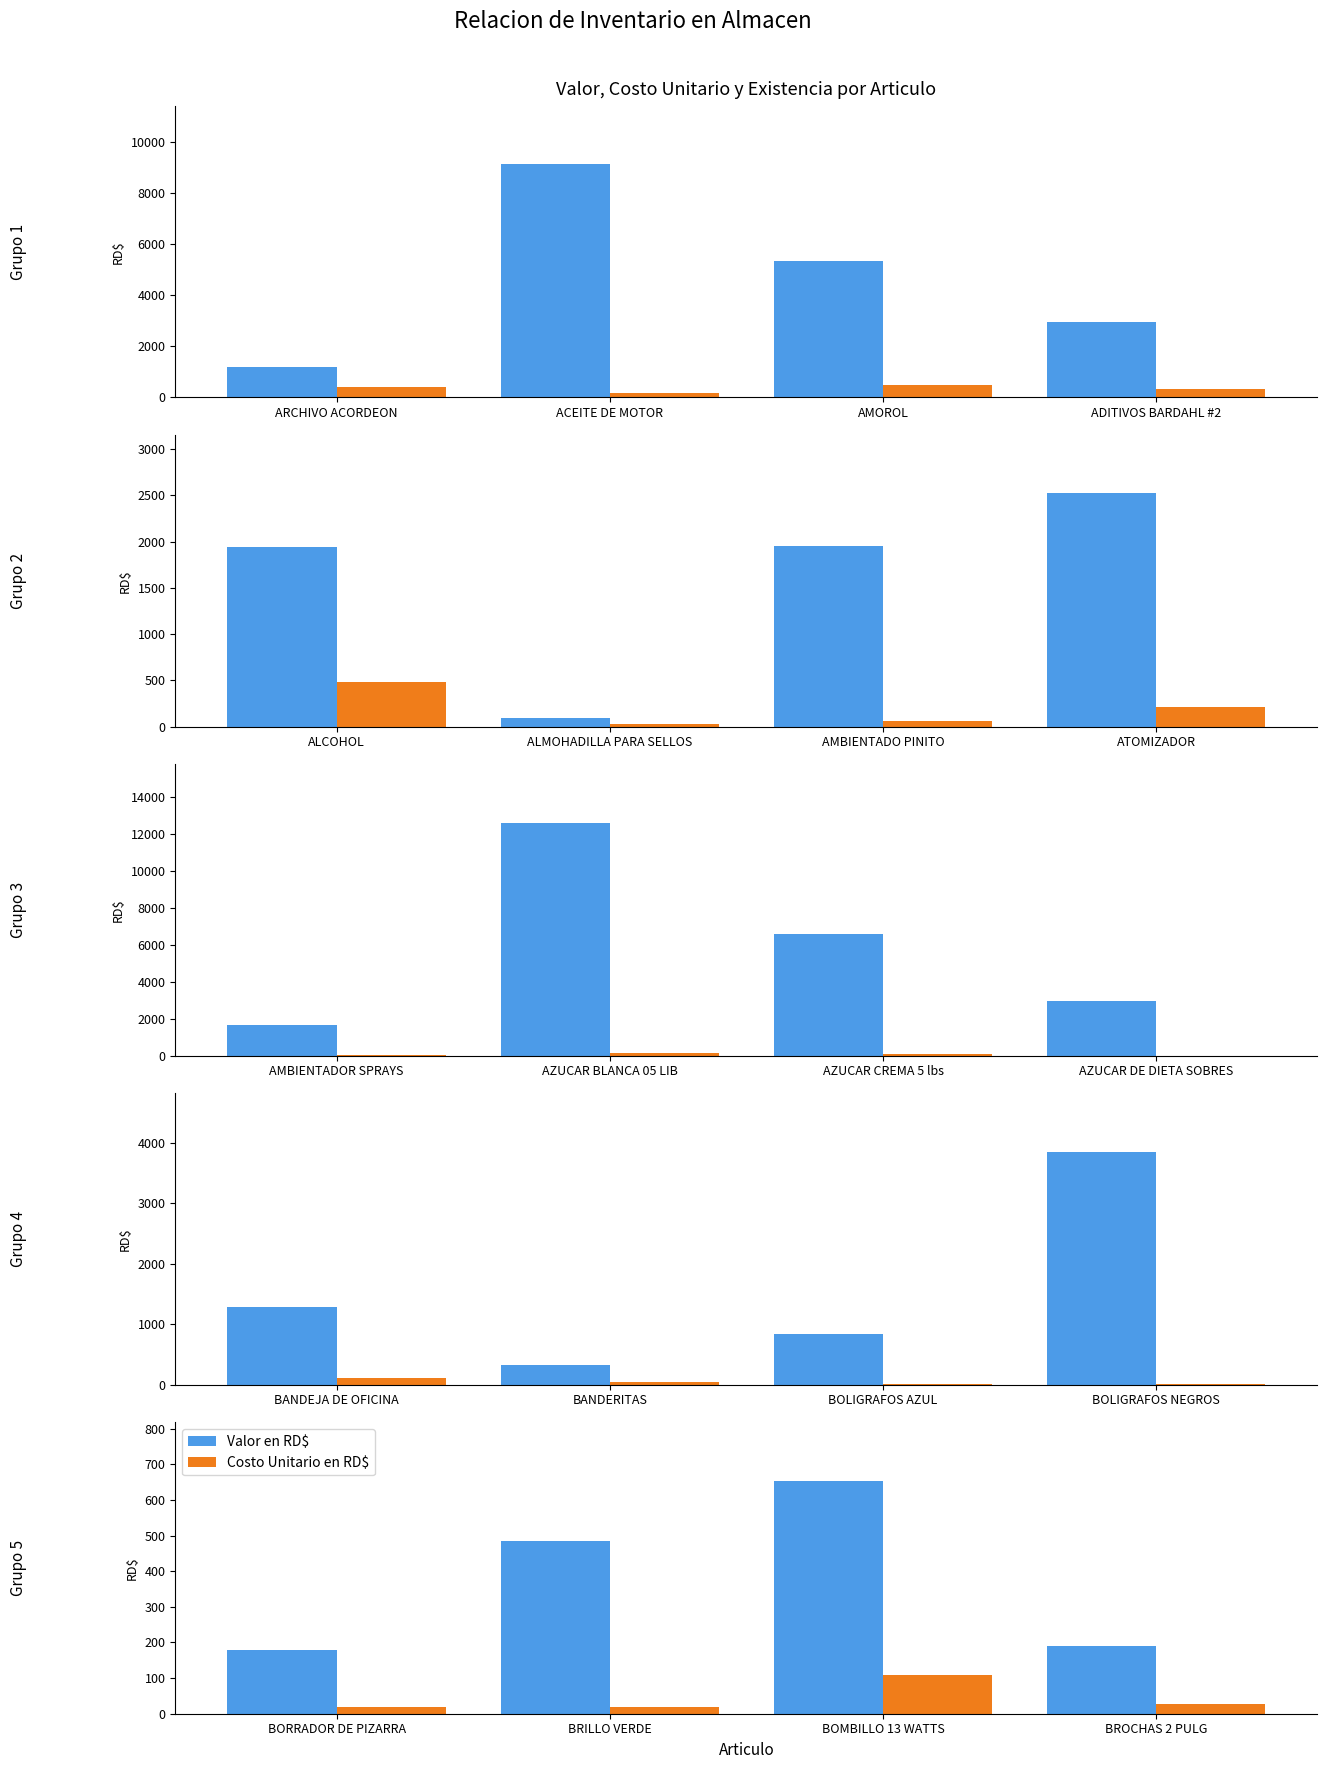

Are the bars grouped side by side (vs. stacked)?

Yes